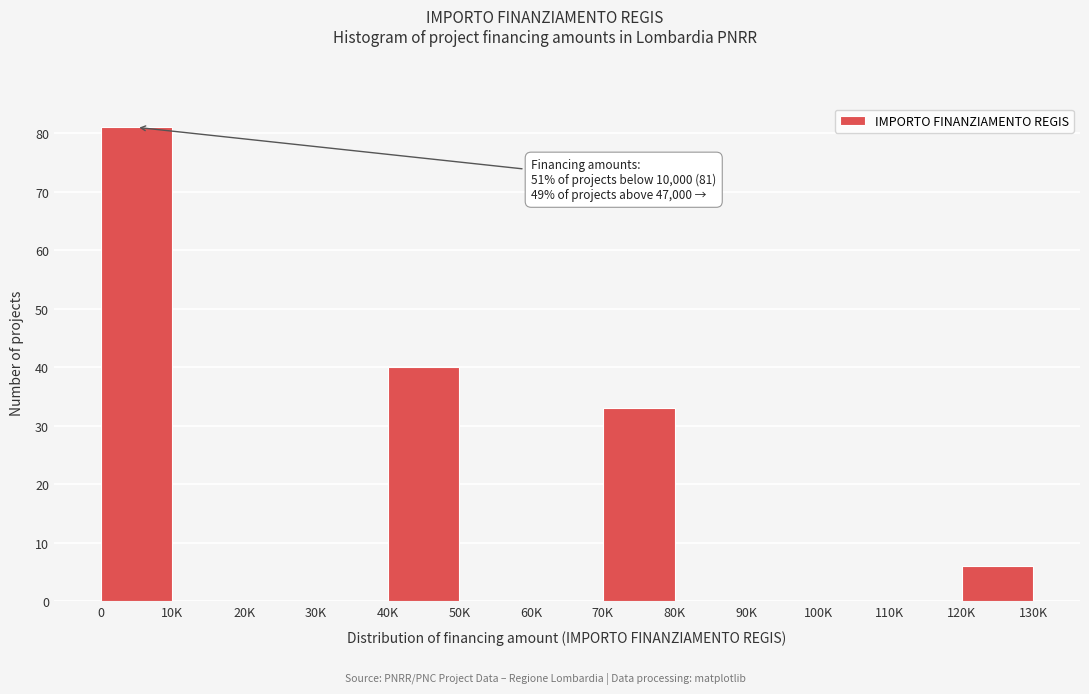

Reading left to right, list all the values displayed in this chart.

0=81	10K=0	20K=0	30K=0	40K=40	50K=0	60K=0	70K=33	80K=0	90K=0	100K=0	110K=0	120K=6